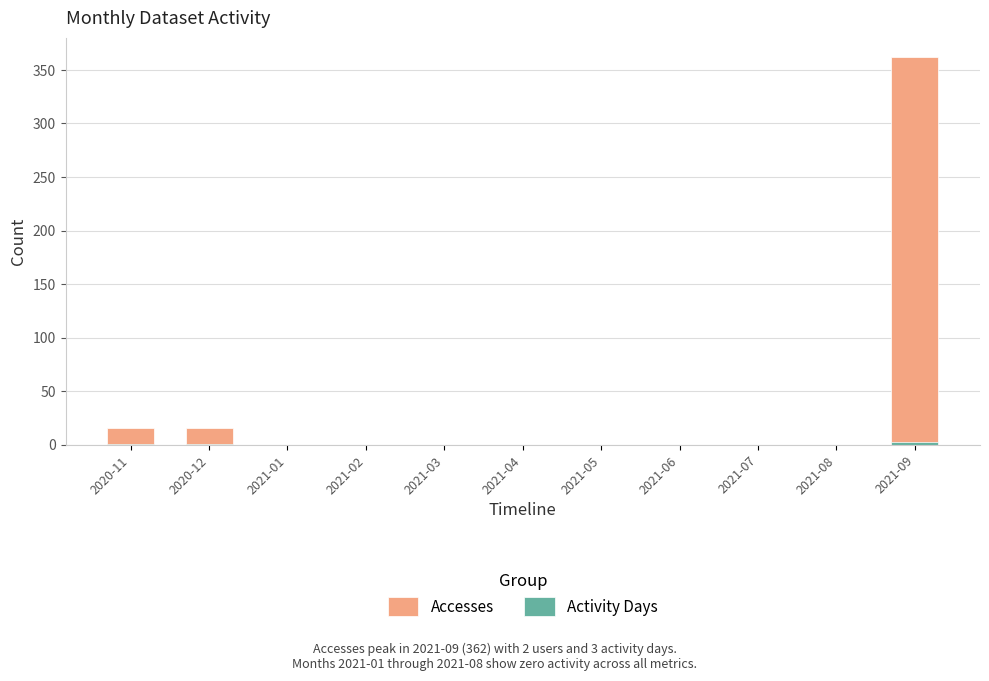

At 2021-02, list the series in order from largest to smallest.

Accesses, Activity Days